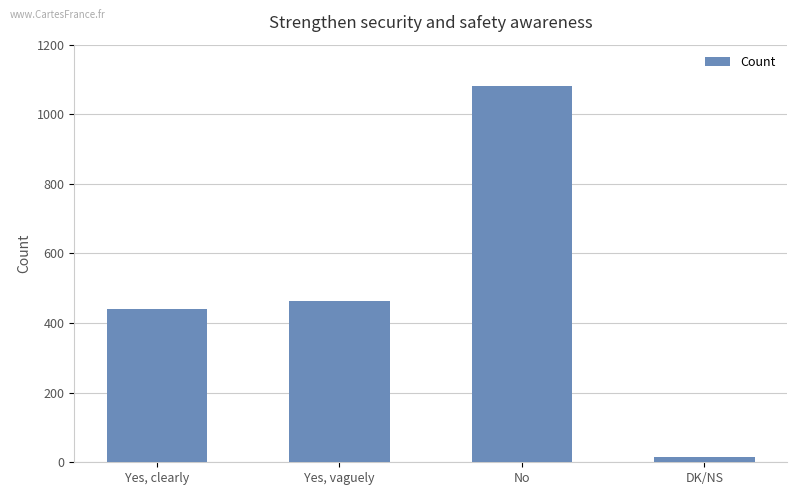

What is the difference between the second highest and minimum values?

448